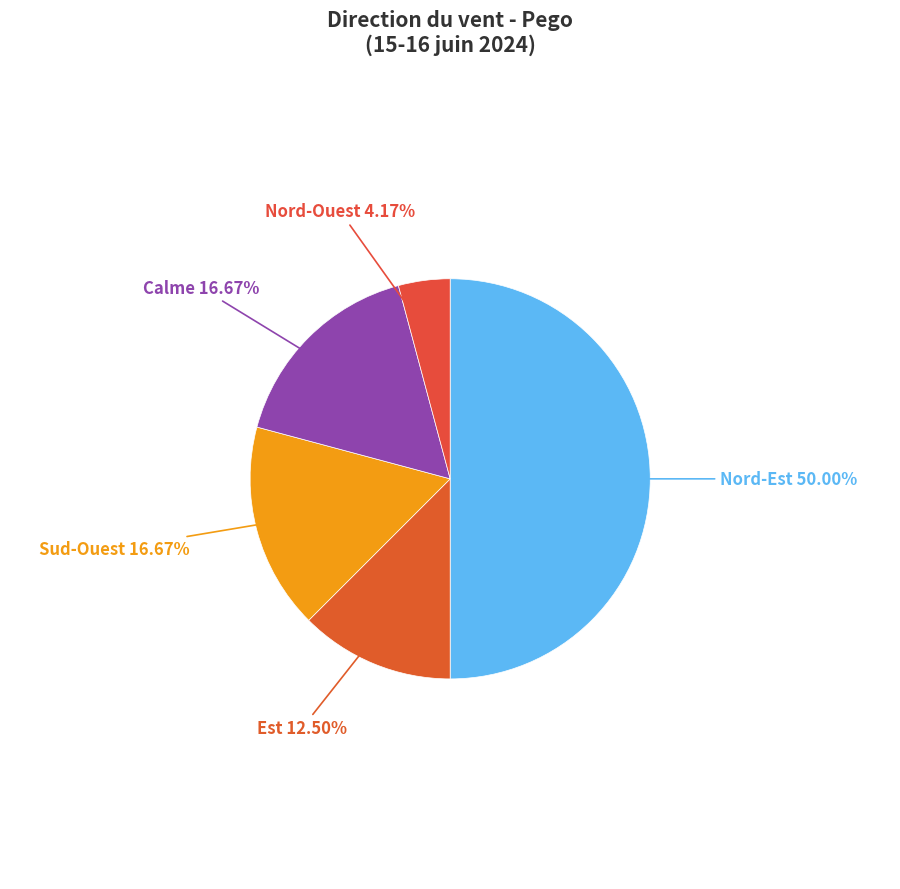

Does any single category account for the majority?

No